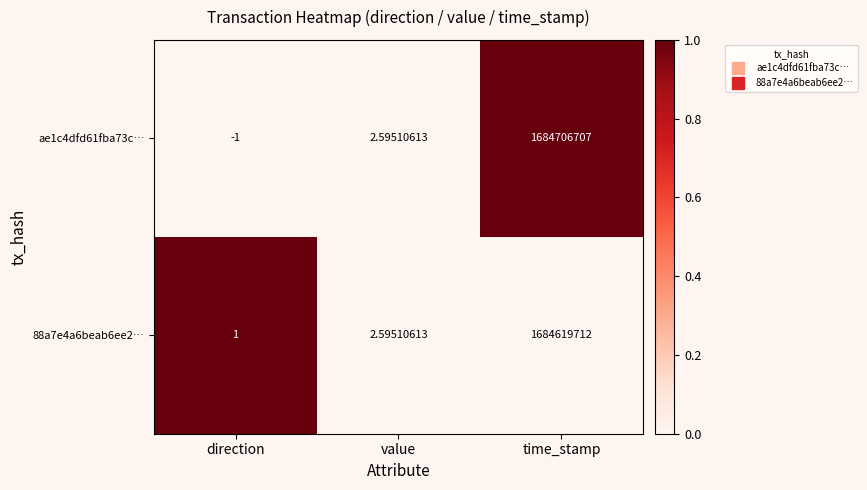

At which label does ae1c4dfd61fba73c… first exceed 2?

value